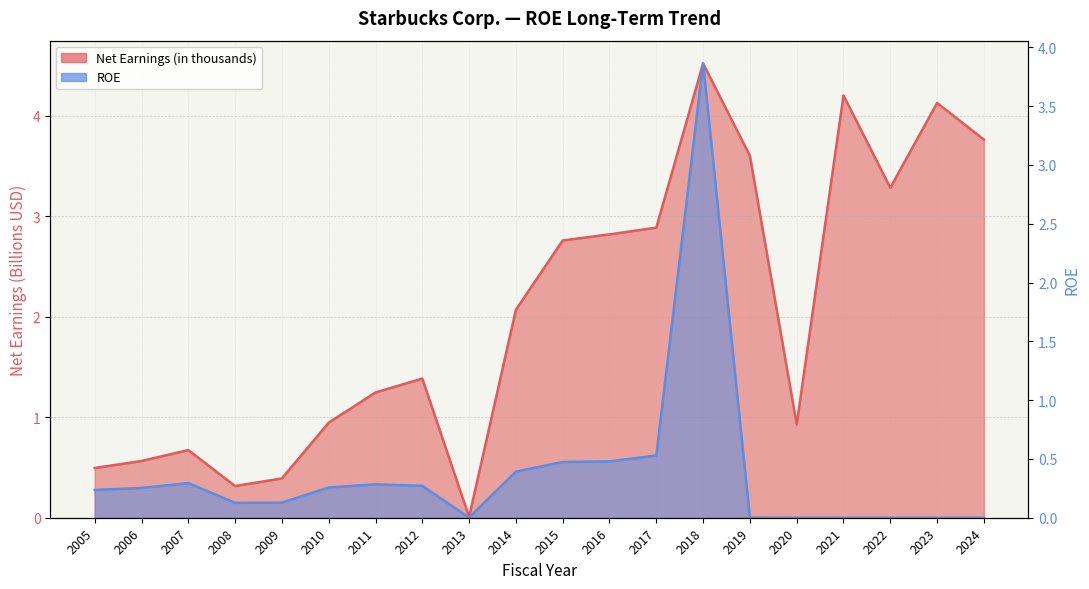

Reading right to left, what are all the values shown in this chart?

Net Earnings (in thousands): 3.8	4.1	3.3	4.2	0.9	3.6	4.5	2.9	2.8	2.8	2.1	0.0	1.4	1.2	0.9	0.4	0.3	0.7	0.6	0.5
ROE: 0.0	0.0	0.0	0.0	0.0	0.0	3.9	0.5	0.5	0.5	0.4	0.0	0.3	0.3	0.3	0.1	0.1	0.3	0.3	0.2